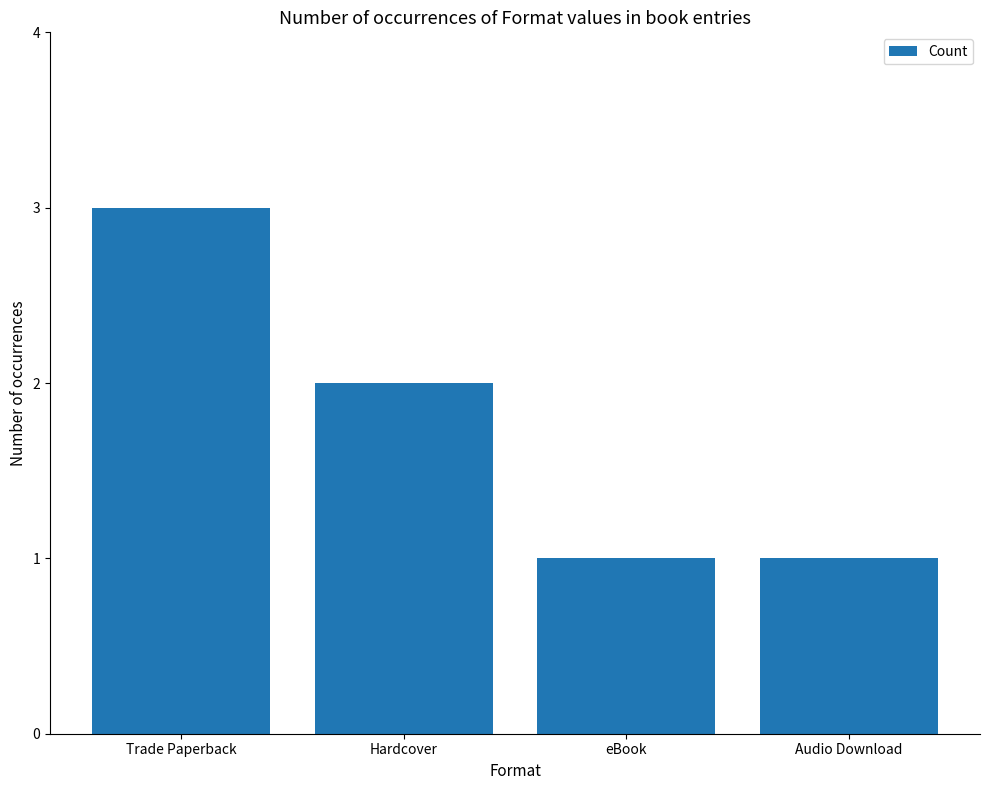

What is the change in value from Trade Paperback to eBook?

-2